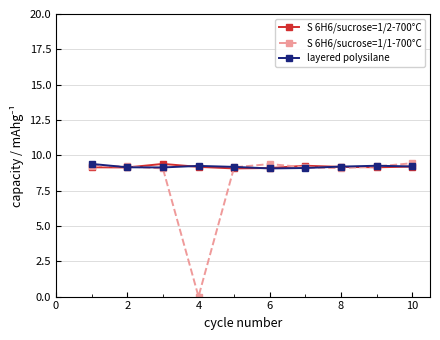

What are all the series names shown in the legend?

S 6H6/sucrose=1/2-700°C, S 6H6/sucrose=1/1-700°C, layered polysilane